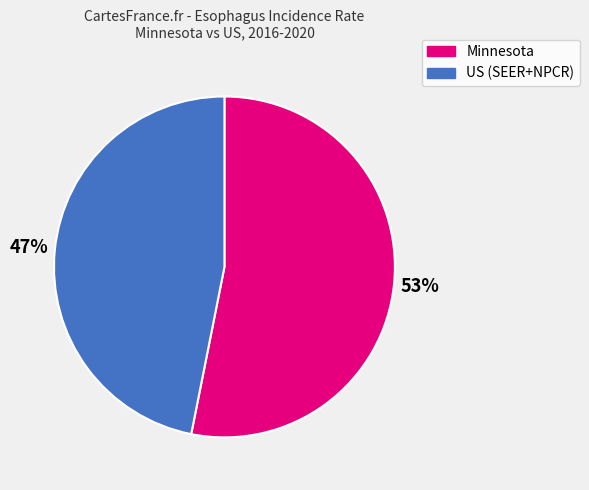

To the nearest percent, what portion does US (SEER+NPCR) represent?

47%